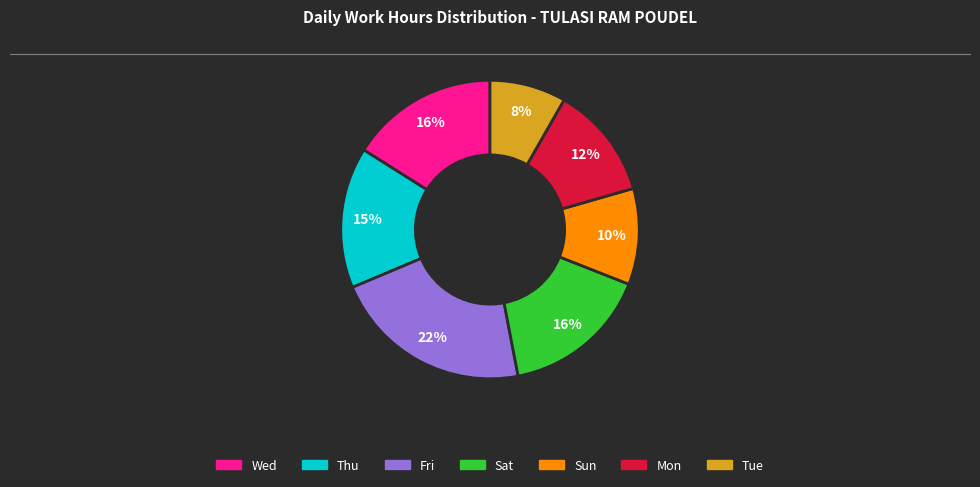

Does any single category account for the majority?

No